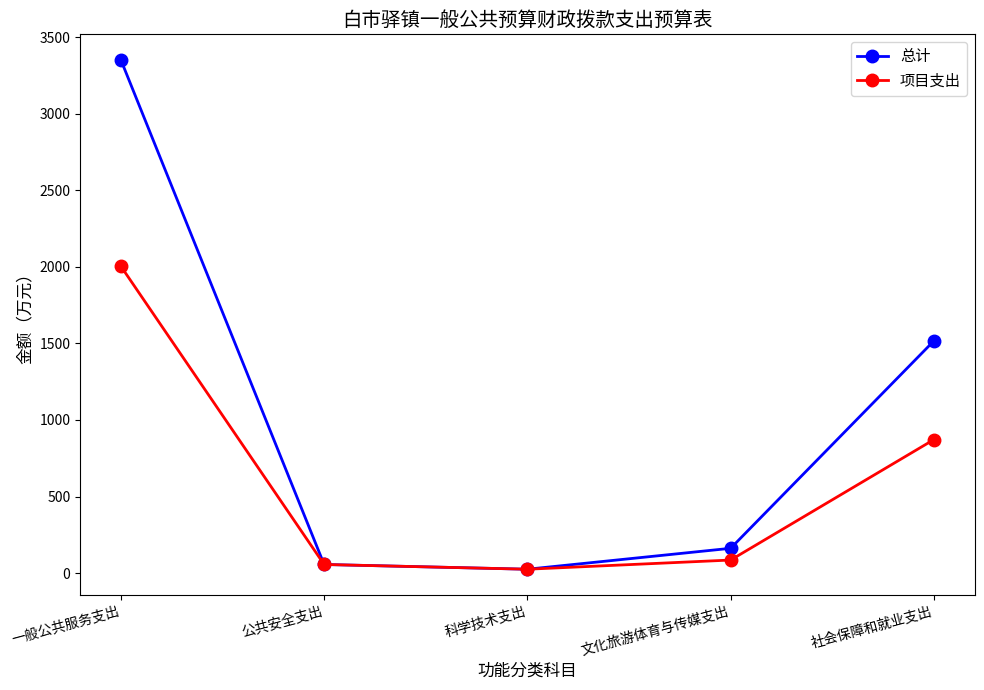

What are all the series names shown in the legend?

总计, 项目支出